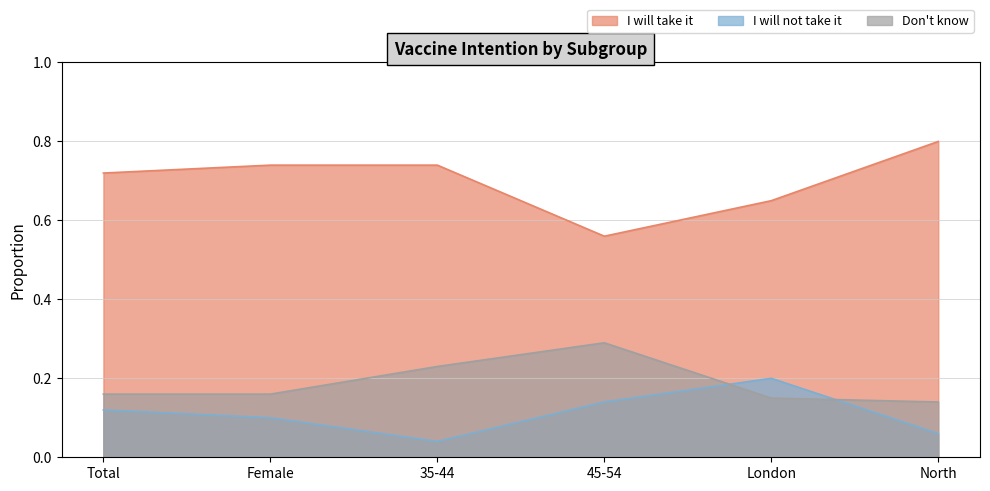

What position from the right is Total?

6